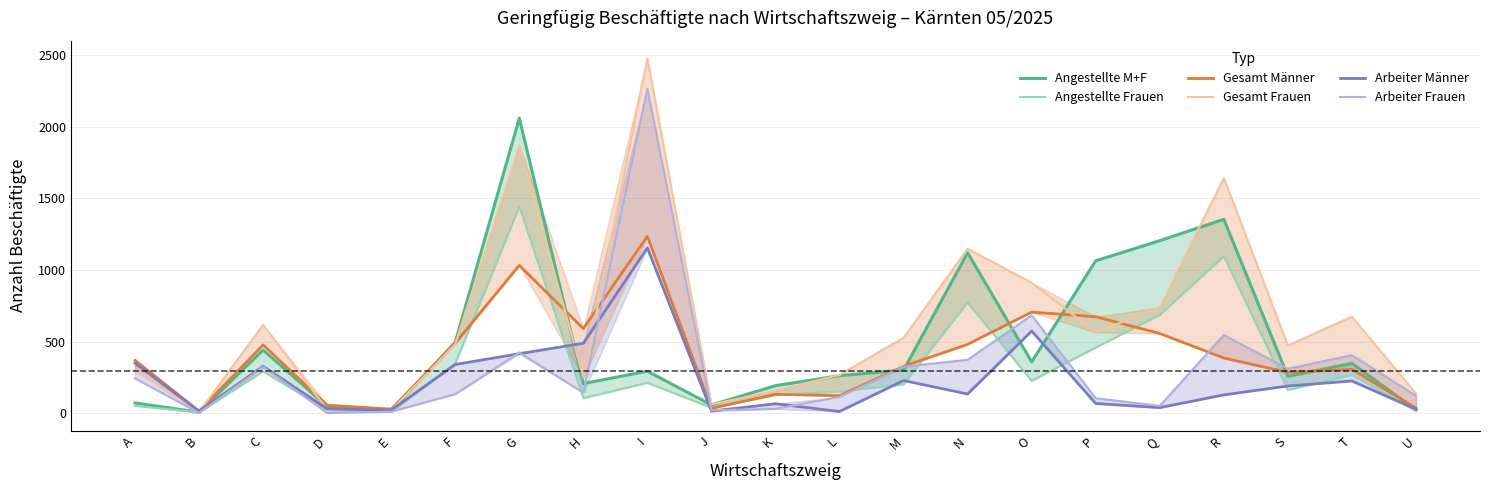

At which category does Arbeiter Frauen reach its first local valley?

B